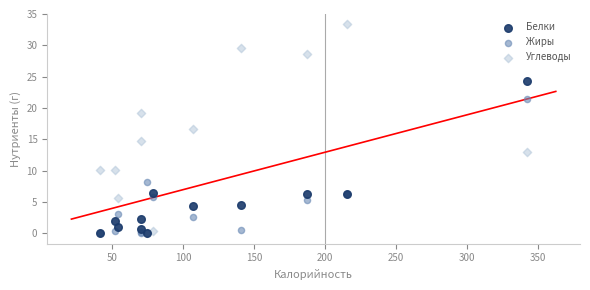

Which series reaches the maximum Y coordinate?

Углеводы